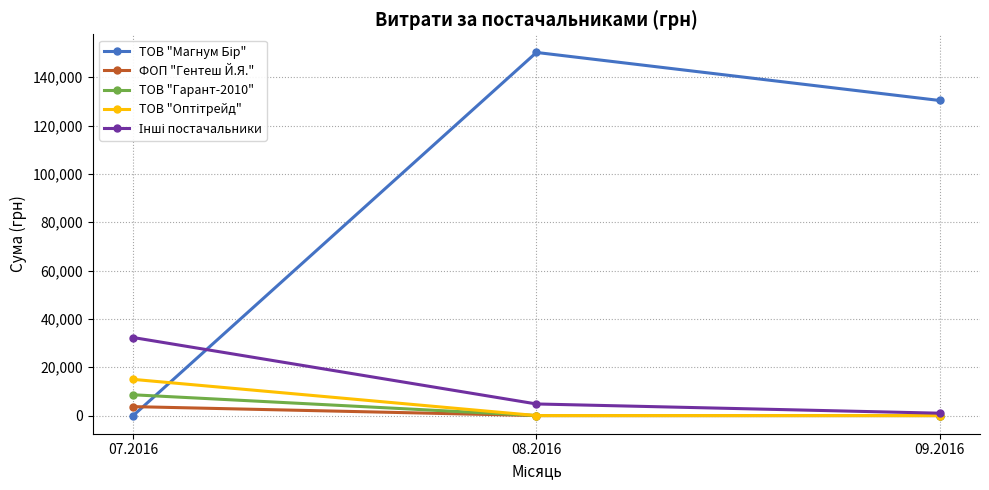

Does the chart have visible grid lines?

Yes